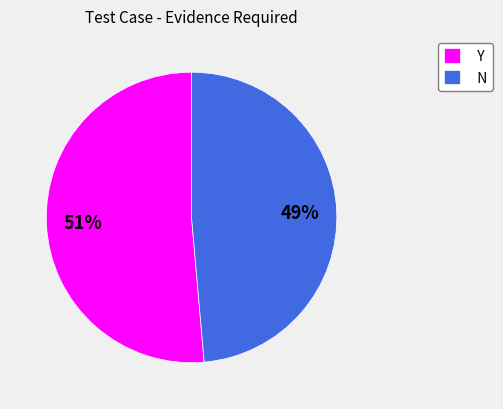

To the nearest percent, what is the average slice percentage?

50%